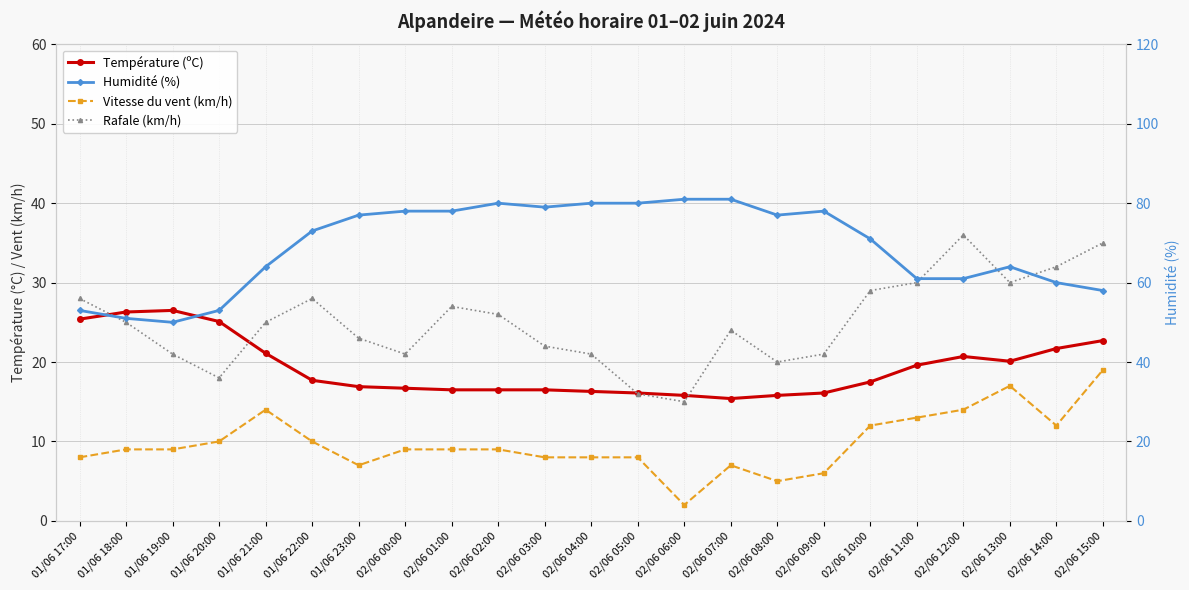

The value of Rafale (km/h) at 01/06 19:00 is 21.0. True or false?

True